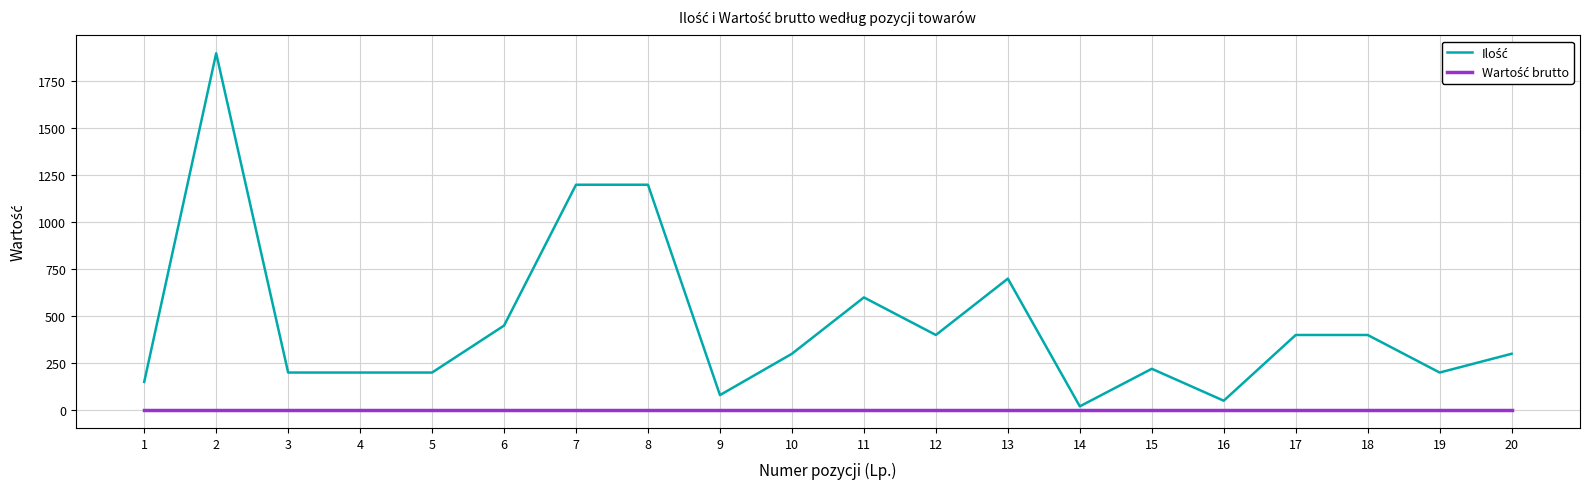

What is the maximum value shown in the chart?

1900